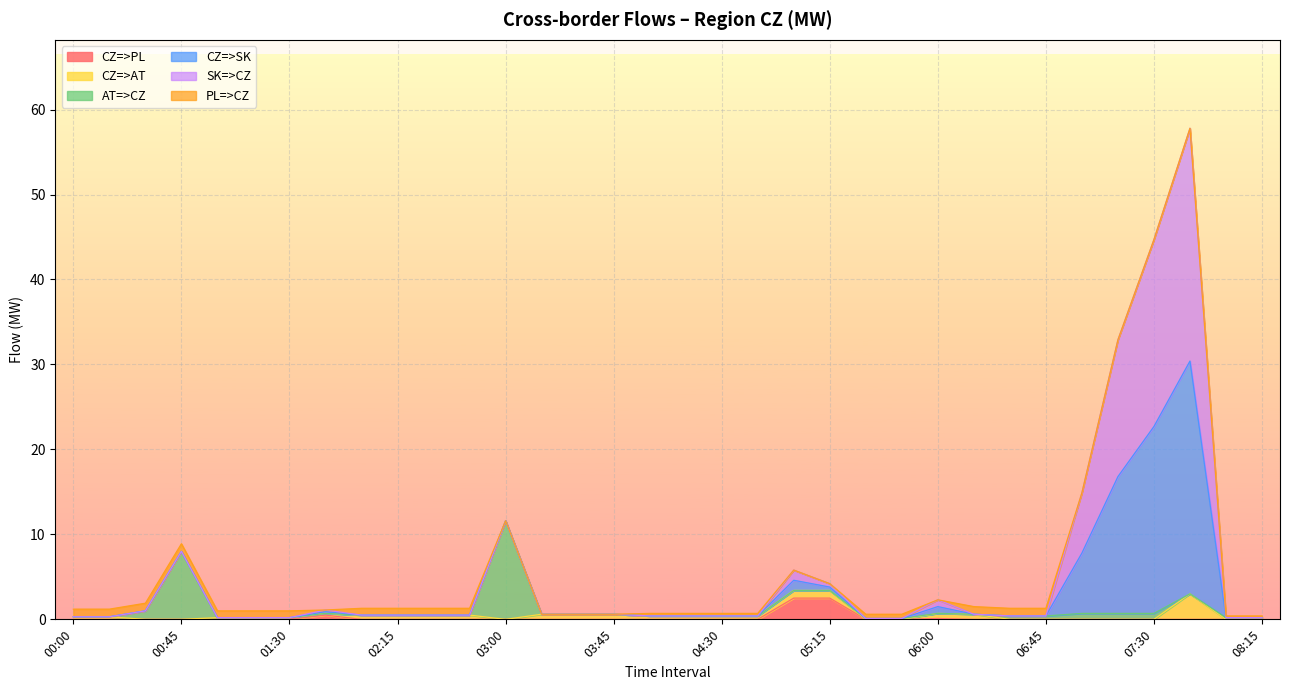

Rank the categories by SK=>CZ value from lowest to highest.

05:30, 05:45, 01:00, 01:15, 01:30, 08:00, 08:15, 00:00, 00:15, 04:00, 04:15, 04:30, 04:45, 06:30, 06:45, 02:00, 02:15, 02:30, 02:45, 03:15, 03:30, 03:45, 06:15, 00:30, 01:45, 06:00, 05:15, 05:00, 00:45, 03:00, 07:00, 07:15, 07:30, 07:45